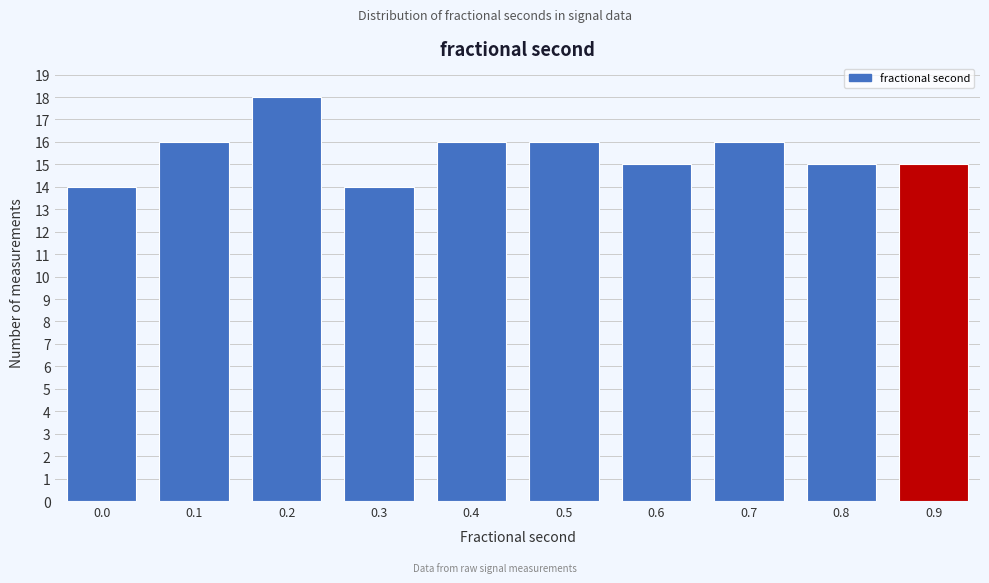

Reading right to left, list all the values displayed in this chart.

15	15	16	15	16	16	14	18	16	14